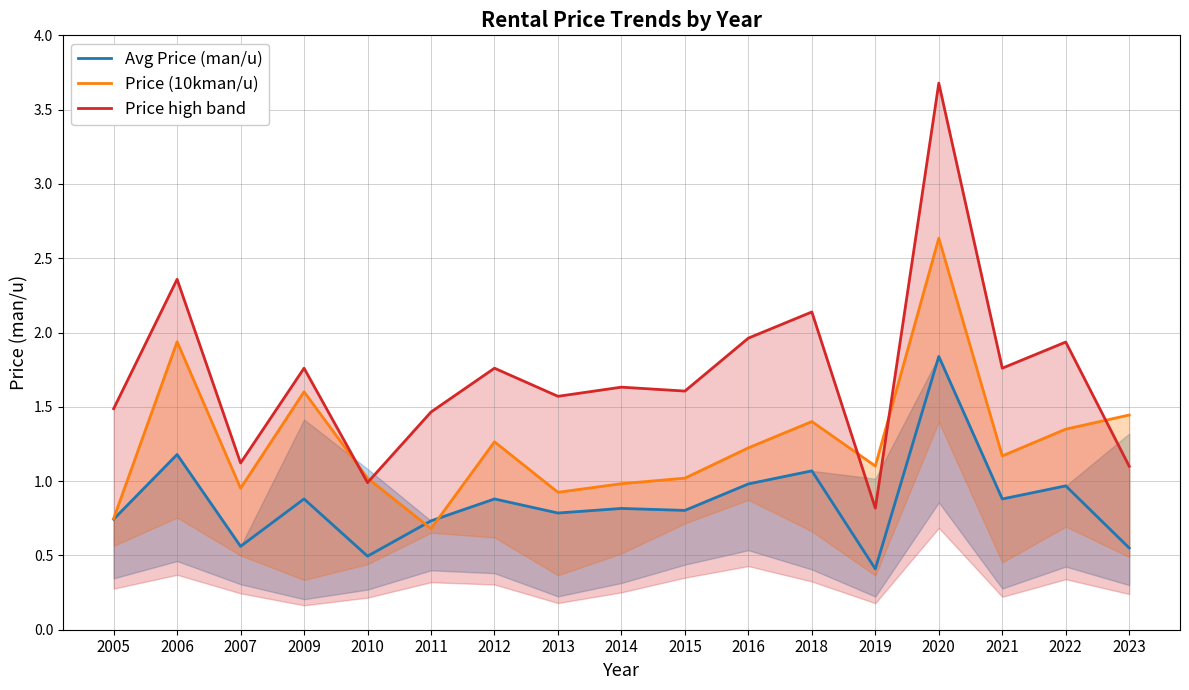

Where is the first local minimum for Price (10kman/u)?

2007